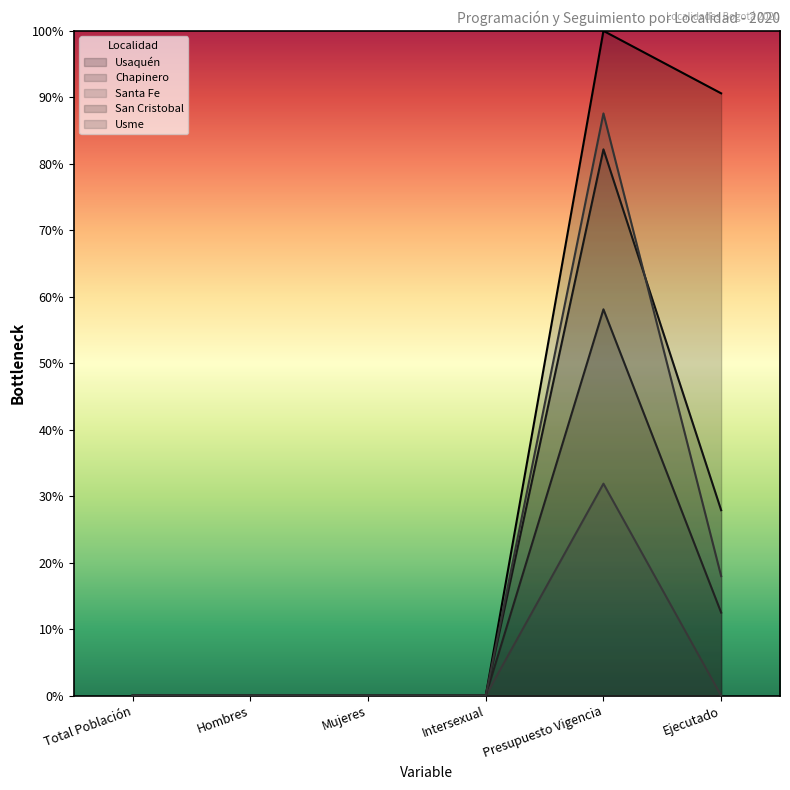

The value of Usme at Intersexual is 0.0. True or false?

True